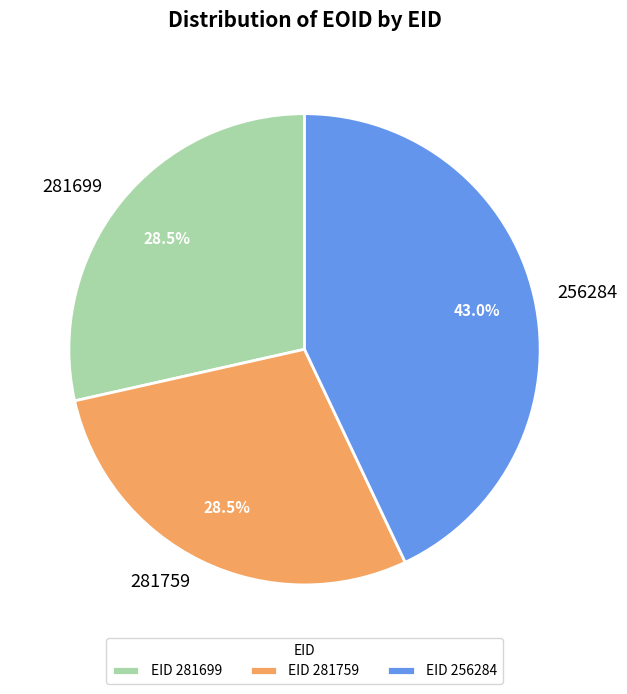

What percentage is the 256284 slice, to the nearest percent?

43%